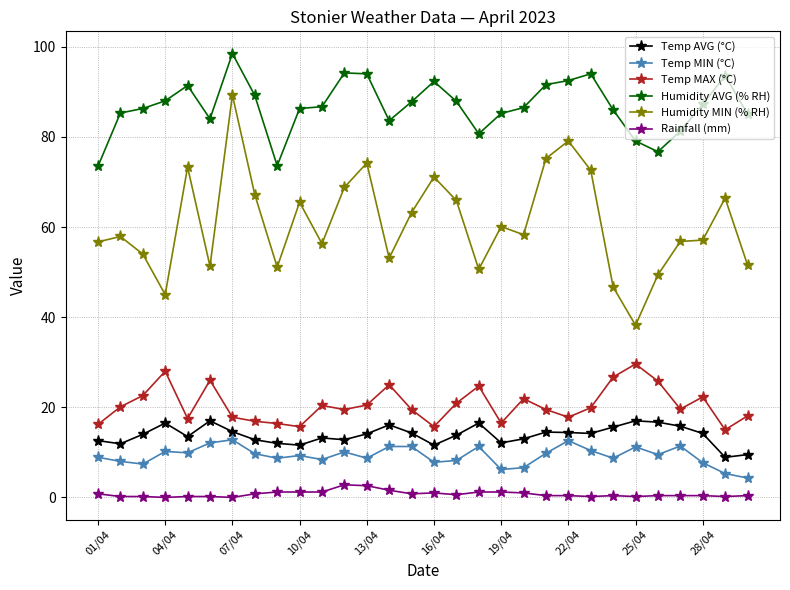

Which series has the largest total across all categories?

Humidity AVG (% RH)